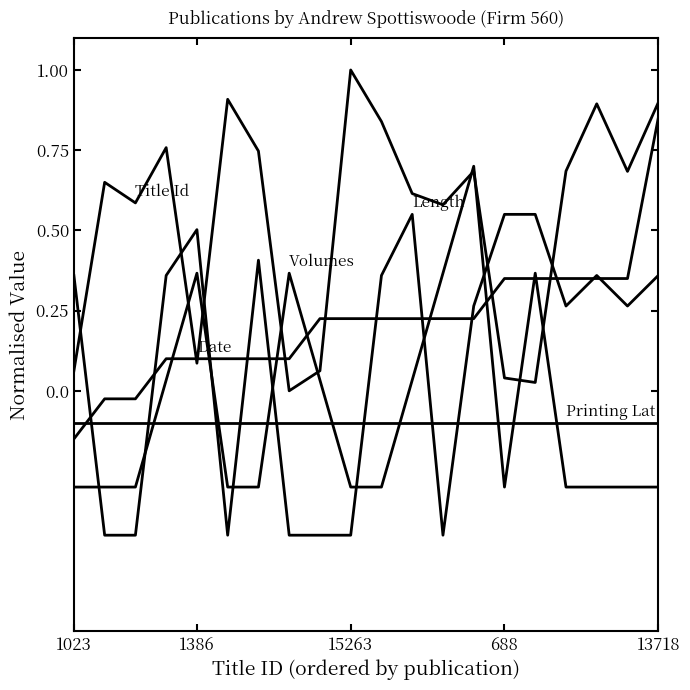

Is this an area chart (filled region under the line)?

No